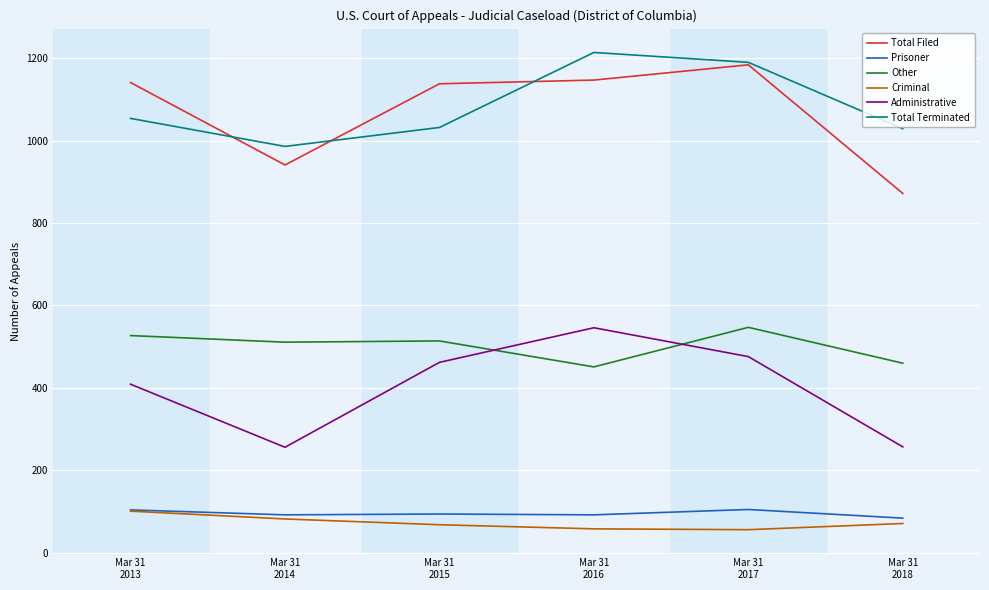

What is the minimum value shown in the chart?

56